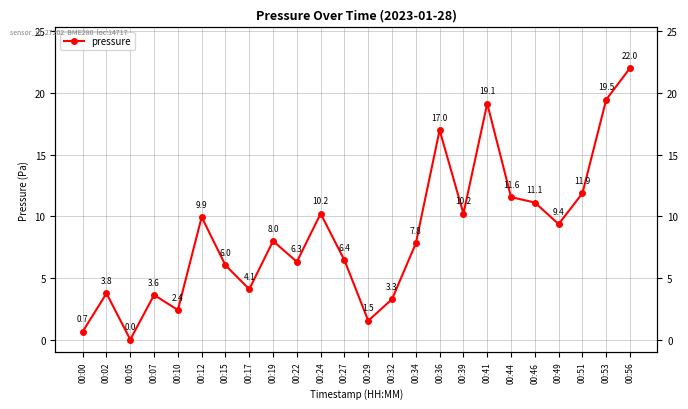

Rank the categories by value from highest to lowest.

00:56, 00:53, 00:41, 00:36, 00:51, 00:44, 00:46, 00:24, 00:39, 00:12, 00:49, 00:19, 00:34, 00:27, 00:22, 00:15, 00:17, 00:02, 00:07, 00:32, 00:10, 00:29, 00:00, 00:05